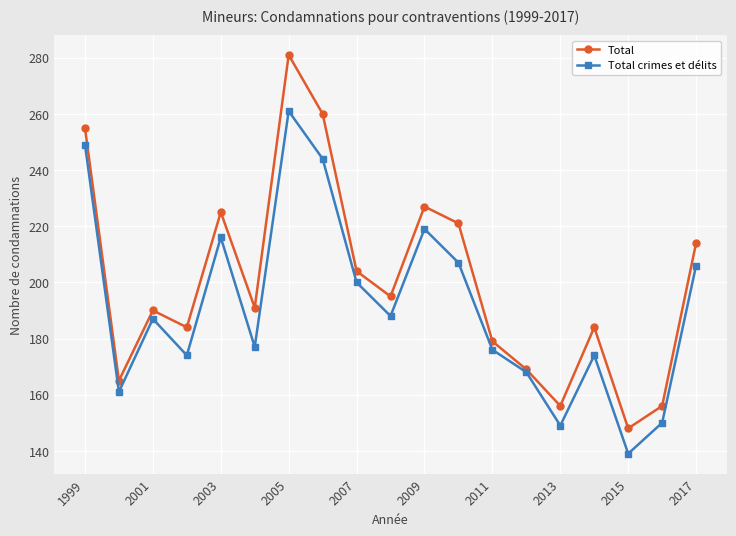

What is the value of the Total crimes et délits point at the 15th from the left?

149